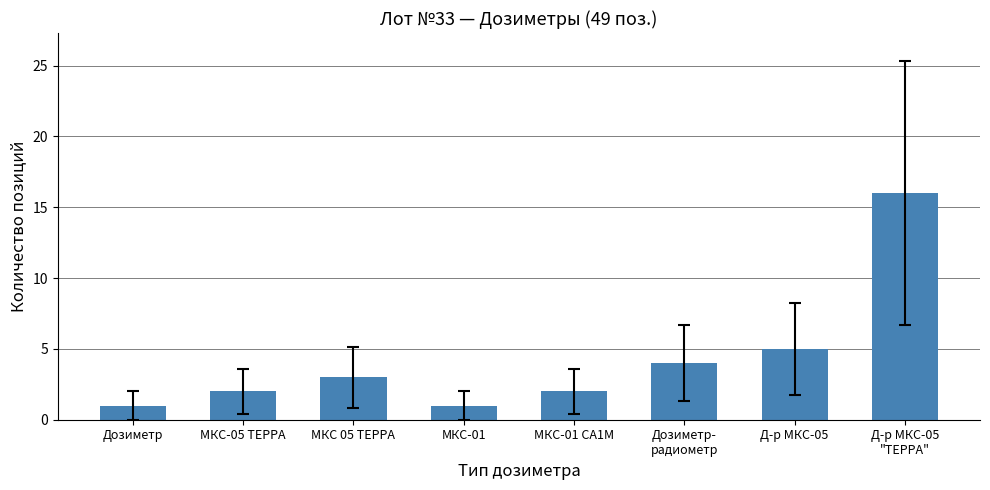

What is the smallest value displayed?

1